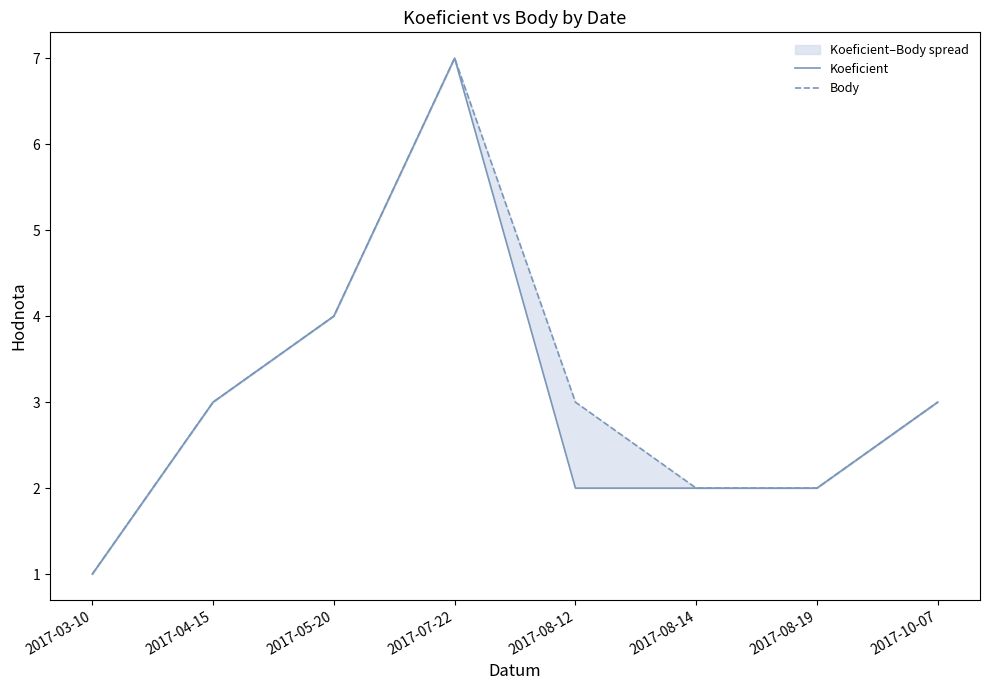

Which series has the largest total across all categories?

Body